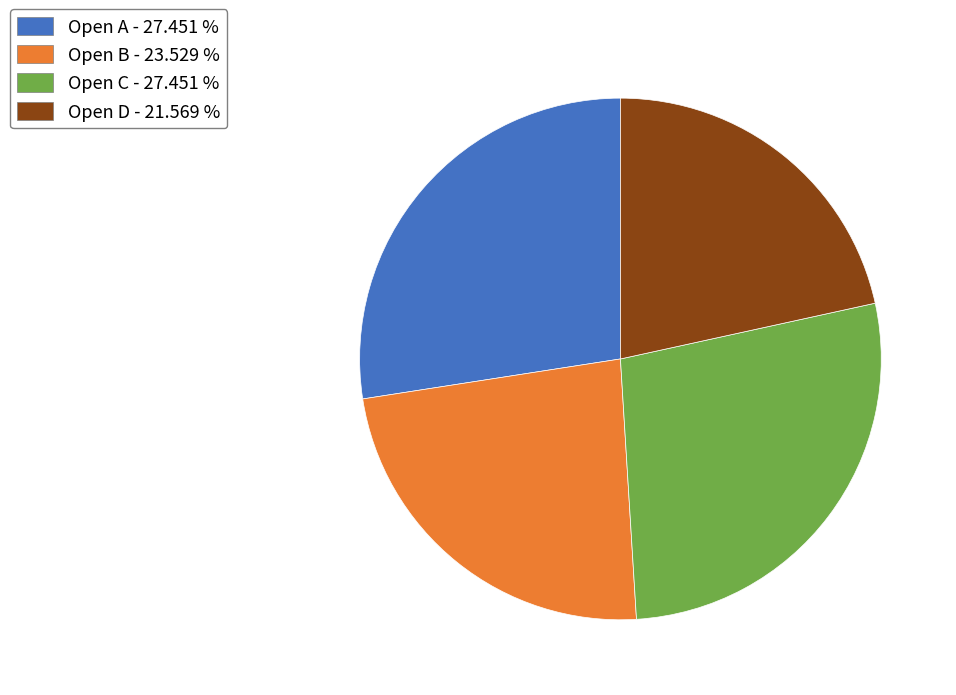

Does any single category account for the majority?

No